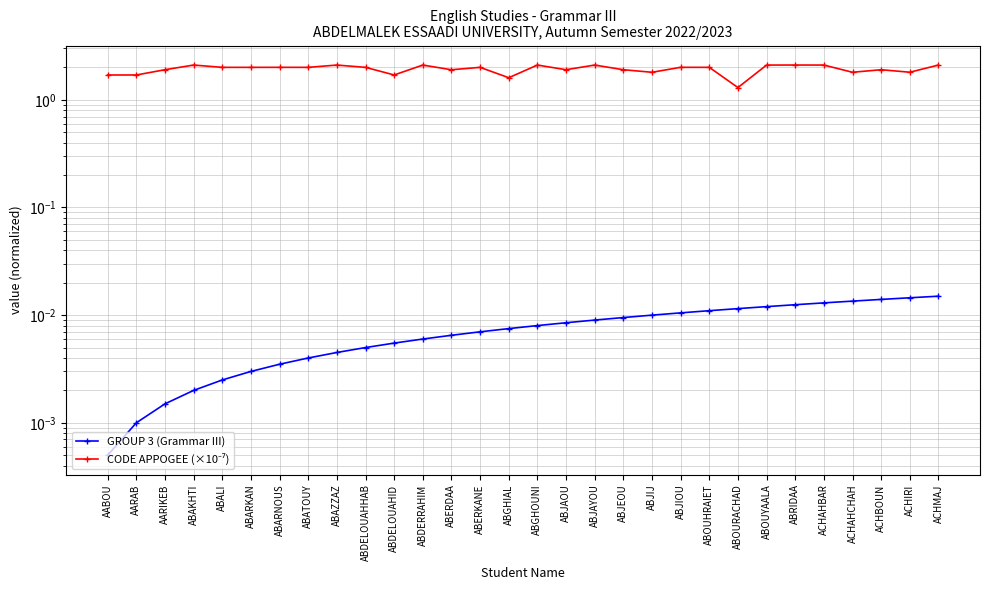

Which has a higher value, ACHBOUN or ABARKAN?

ACHBOUN